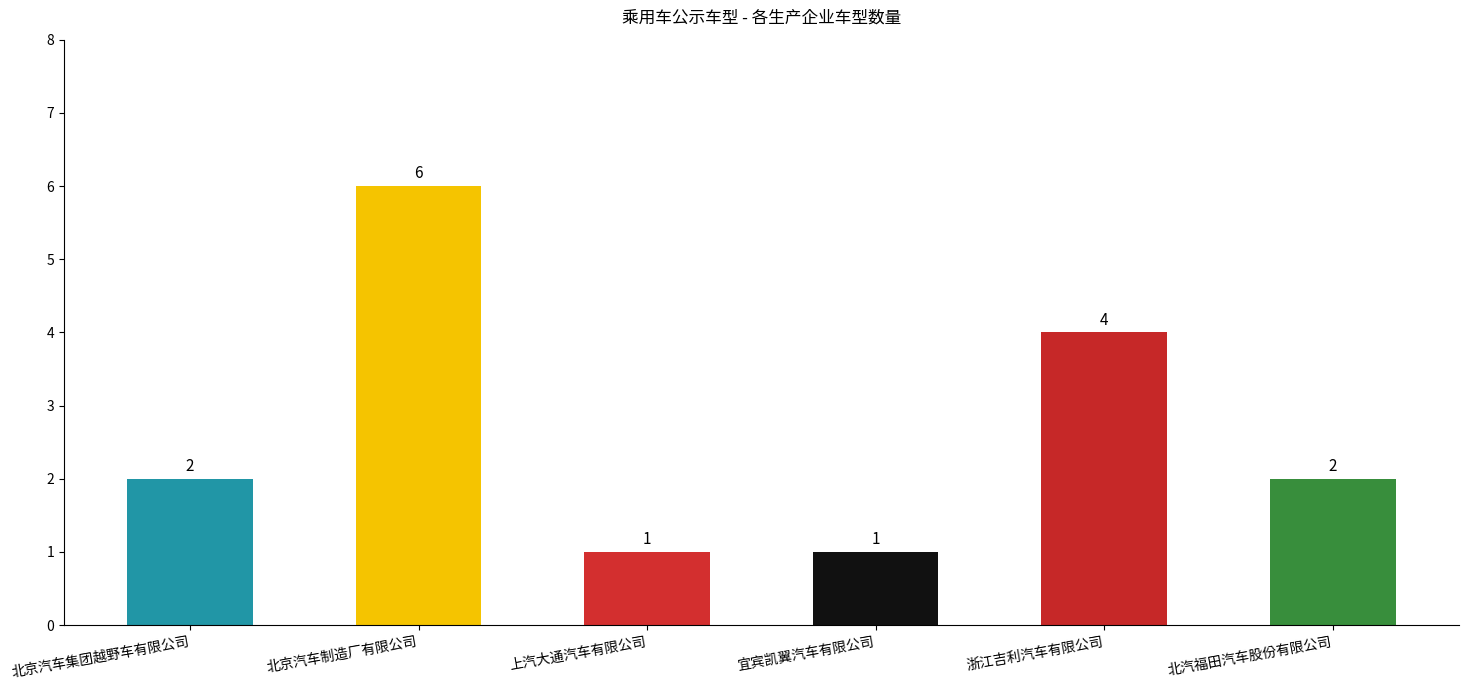

Reading right to left, transcribe all the data shown in this chart.

2	4	1	1	6	2